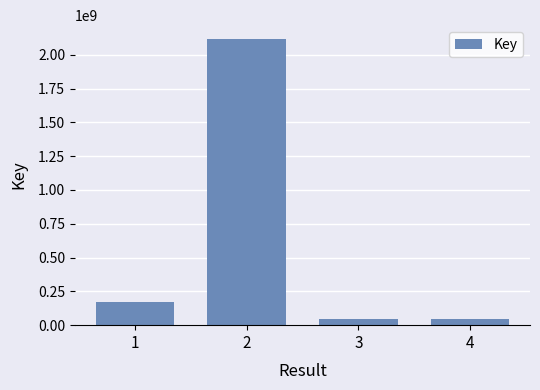

How many series are shown in this chart?

1